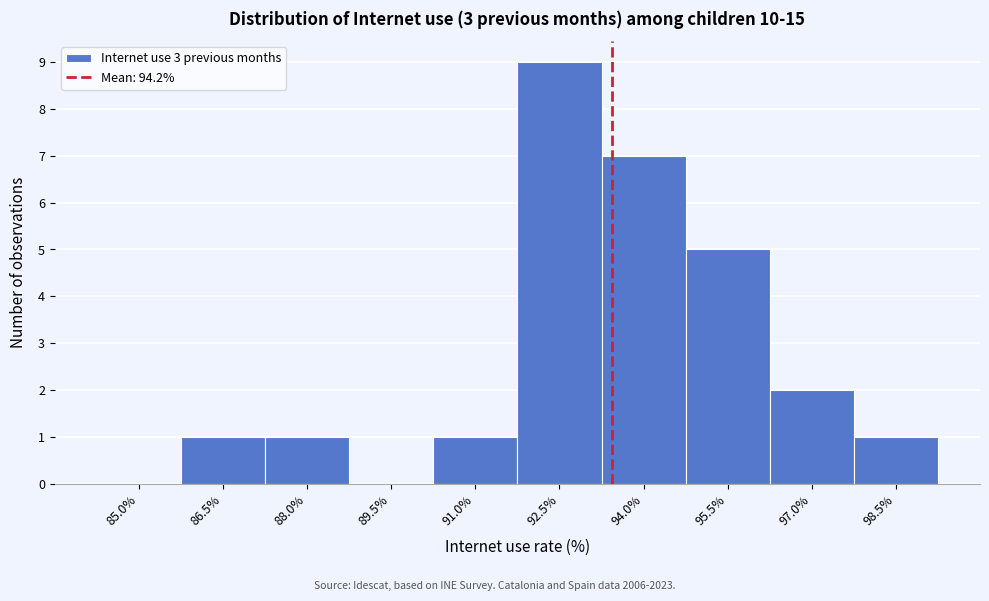

Reading right to left, list all the values displayed in this chart.

98.5%=1	97.0%=2	95.5%=5	94.0%=7	92.5%=9	91.0%=1	89.5%=0	88.0%=1	86.5%=1	85.0%=0